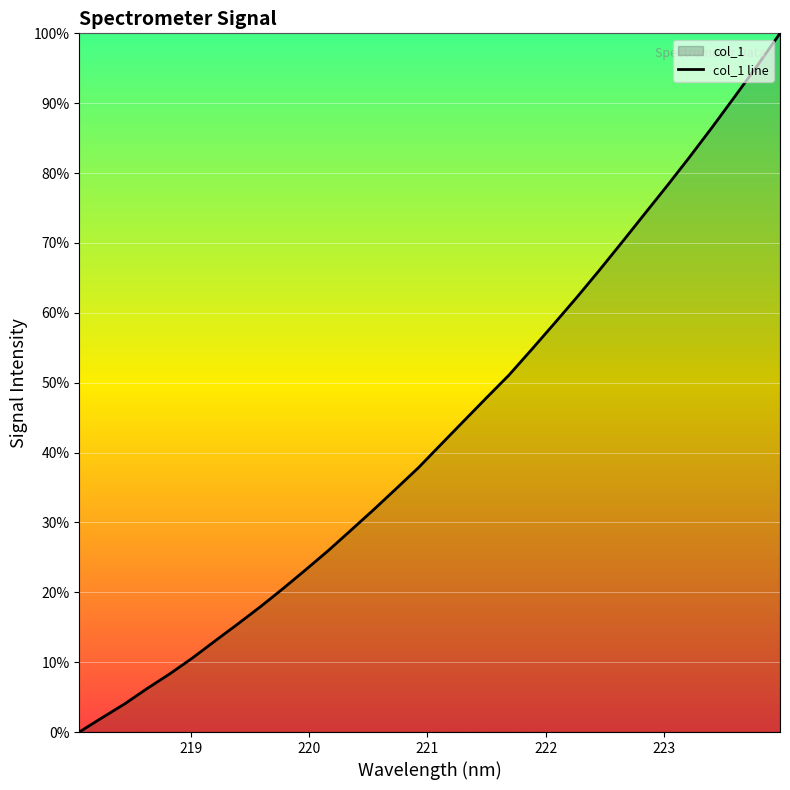

True or false: there are more than 2 points higher than both neighbors.

False